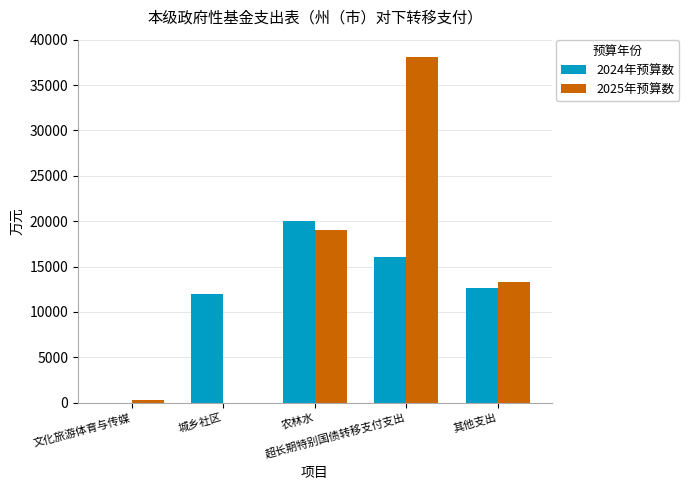

Reading right to left, what are all the values shown in this chart?

2024年预算数: 12676	16060	20006	11924	0
2025年预算数: 13336	38100	19000	0	250